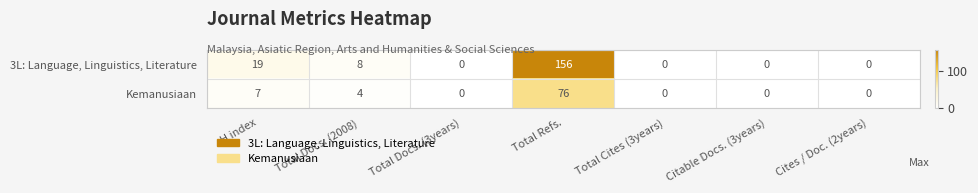

What is the sum of all Kemanusiaan values?

87